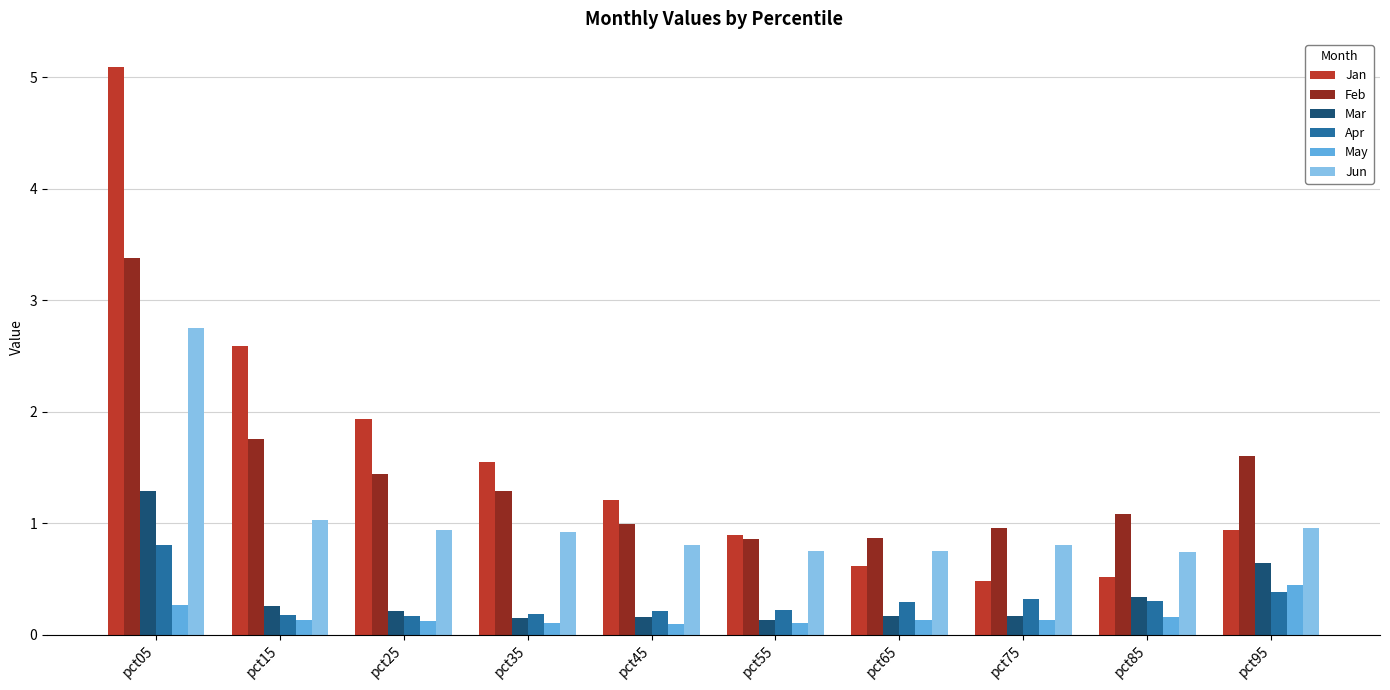

How many bars are there in total?

60